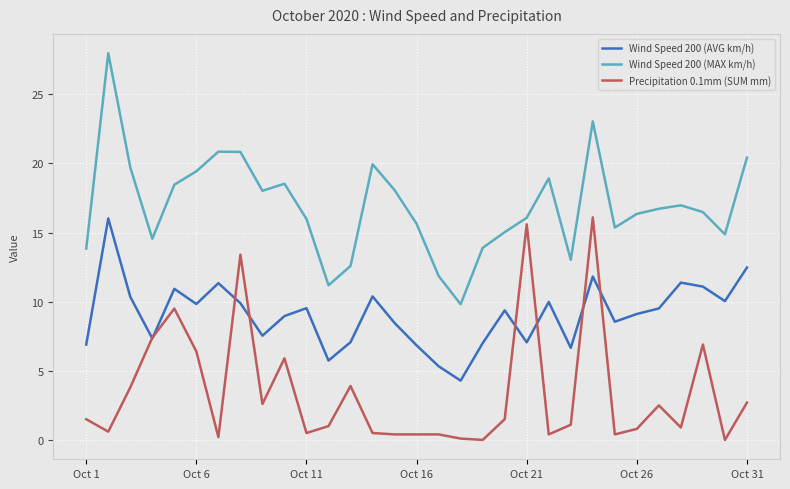

What is the minimum value for Wind Speed 200 (MAX km/h)?

9.8